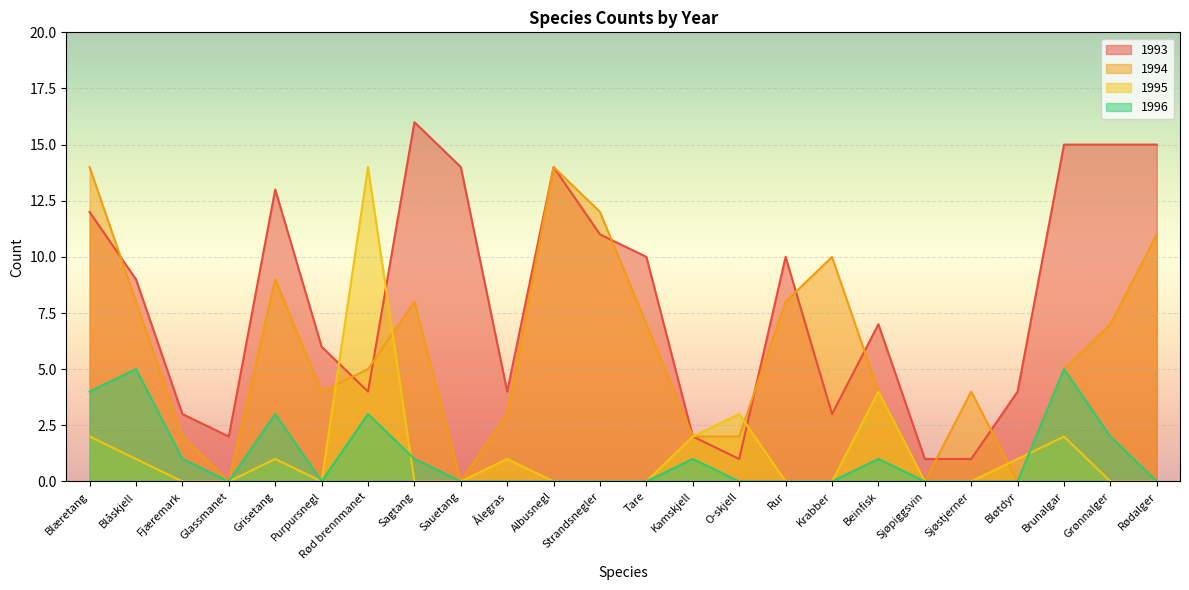

At which category is the sum across all series the highest?

Blæretang